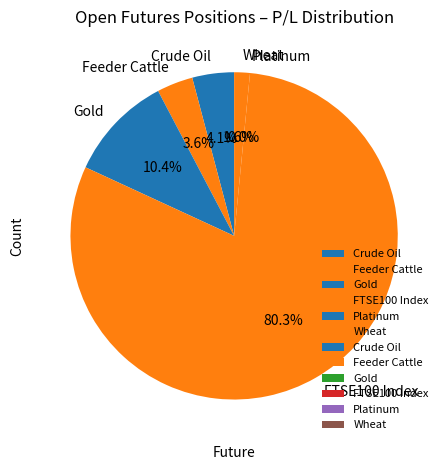

What is the ratio of the value at Wheat to the value at Gold?

0.1